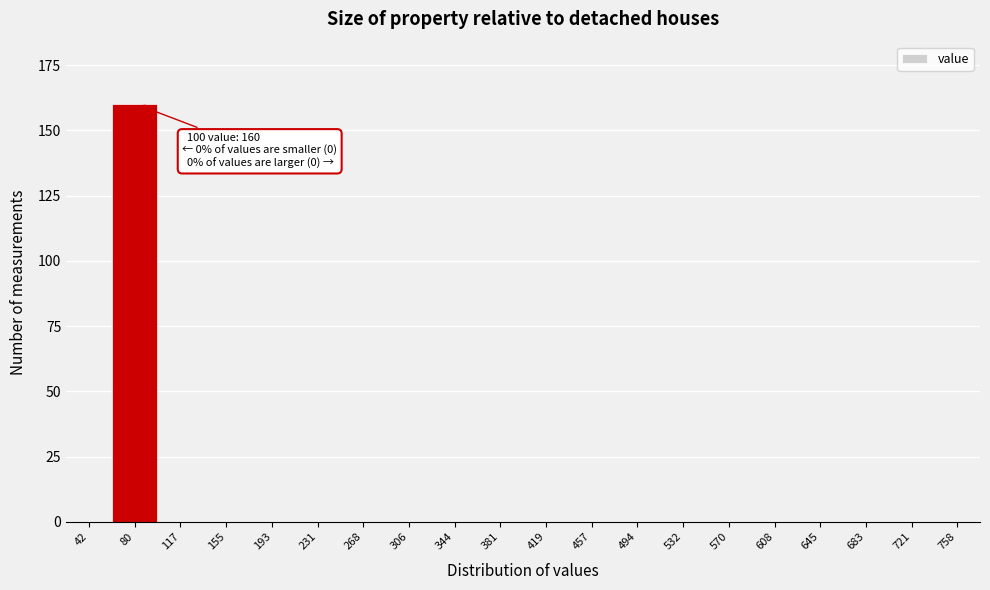

Reading right to left, what are all the values shown in this chart?

758=0	721=0	683=0	645=0	608=0	570=0	532=0	494=0	457=0	419=0	381=0	344=0	306=0	268=0	231=0	193=0	155=0	117=0	80=160	42=0